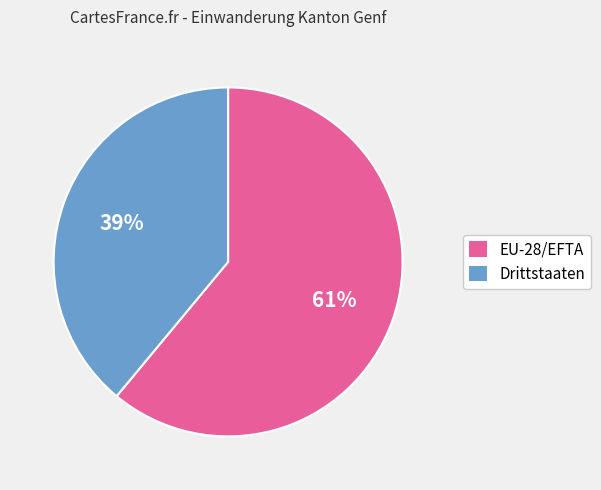

What is the majority slice?

EU-28/EFTA